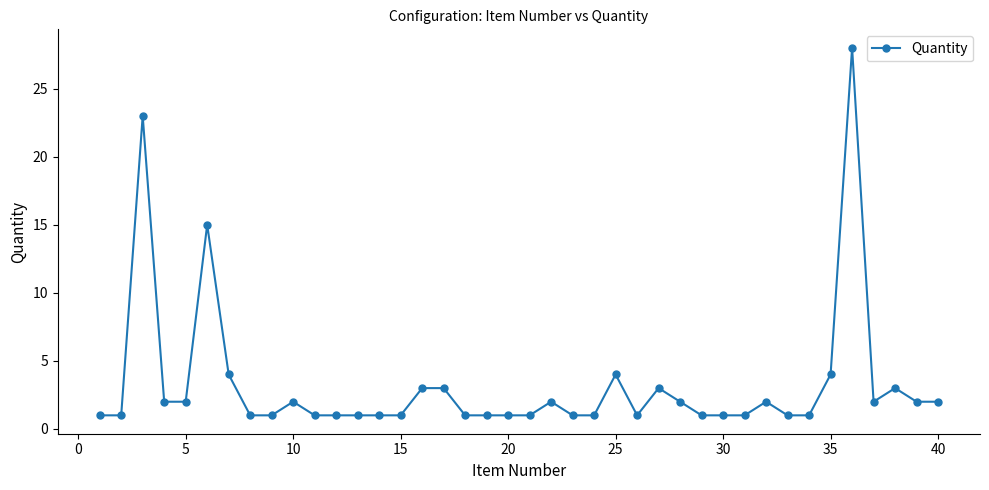

Is this an area chart (filled region under the line)?

No